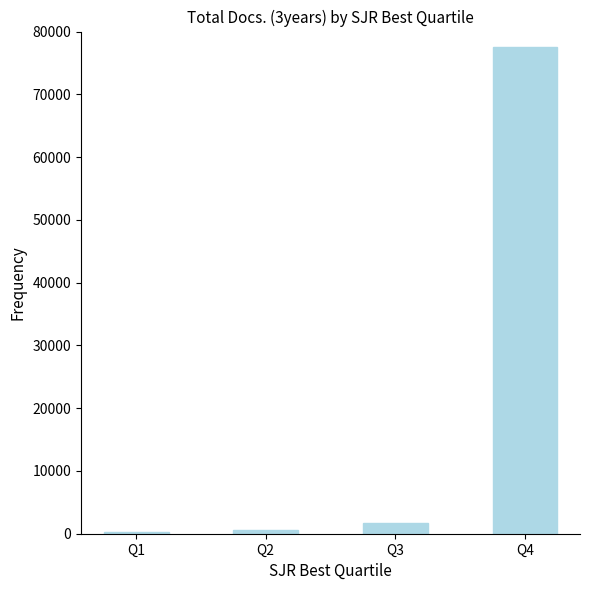

Which label corresponds to the largest value in the chart?

Q4